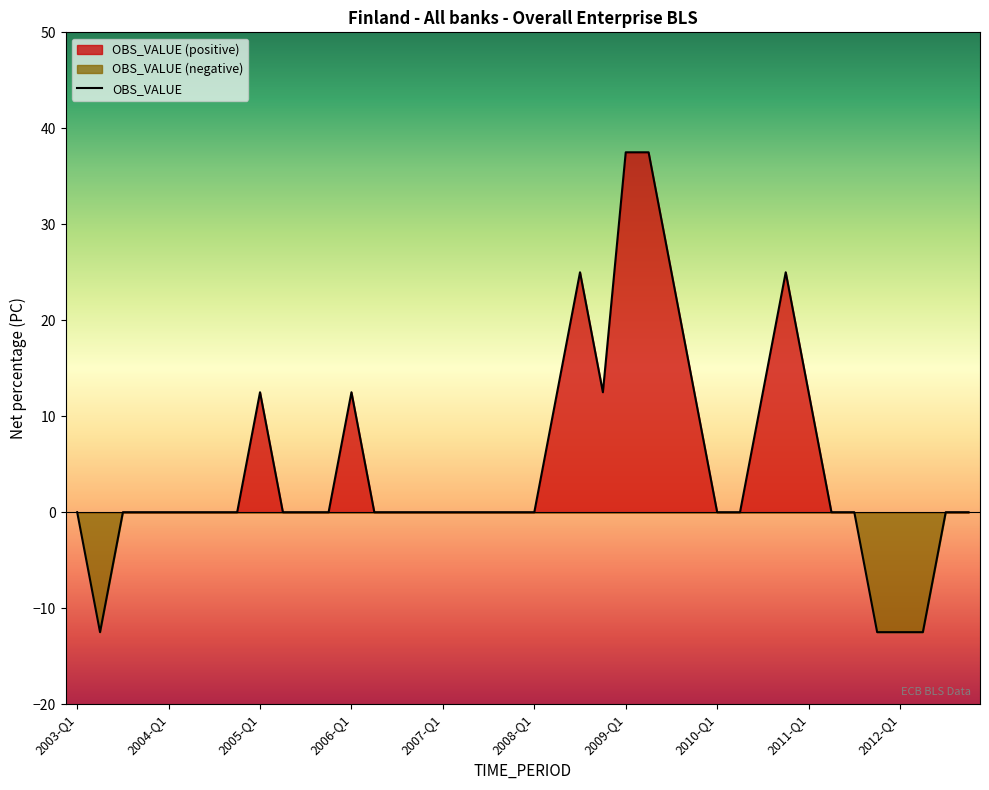

What is the smallest value displayed?

-12.5